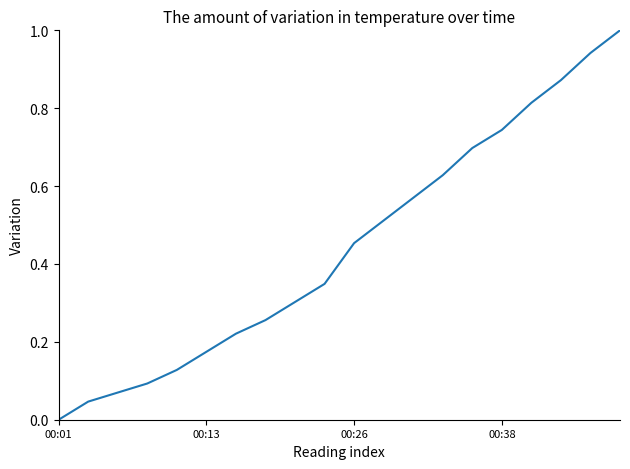

What is the greatest value displayed?

1.0